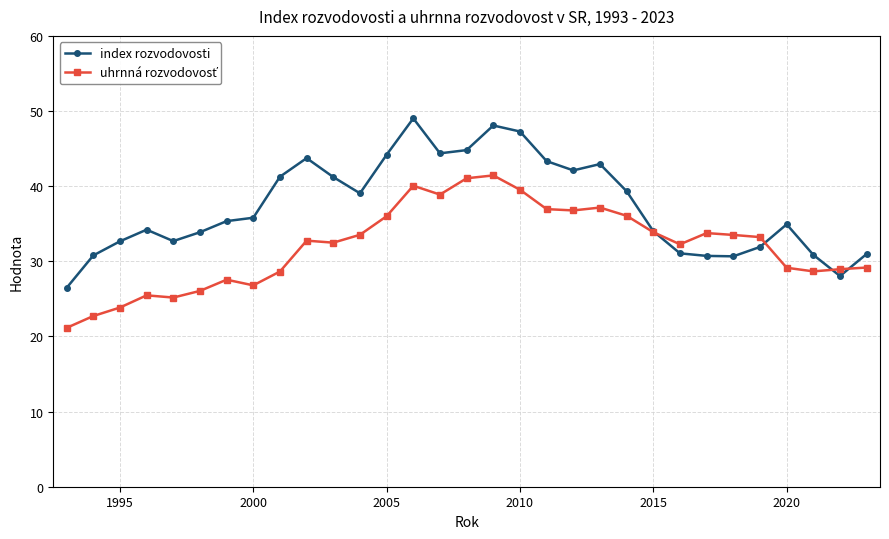

Which series has the largest total across all categories?

index rozvodovosti